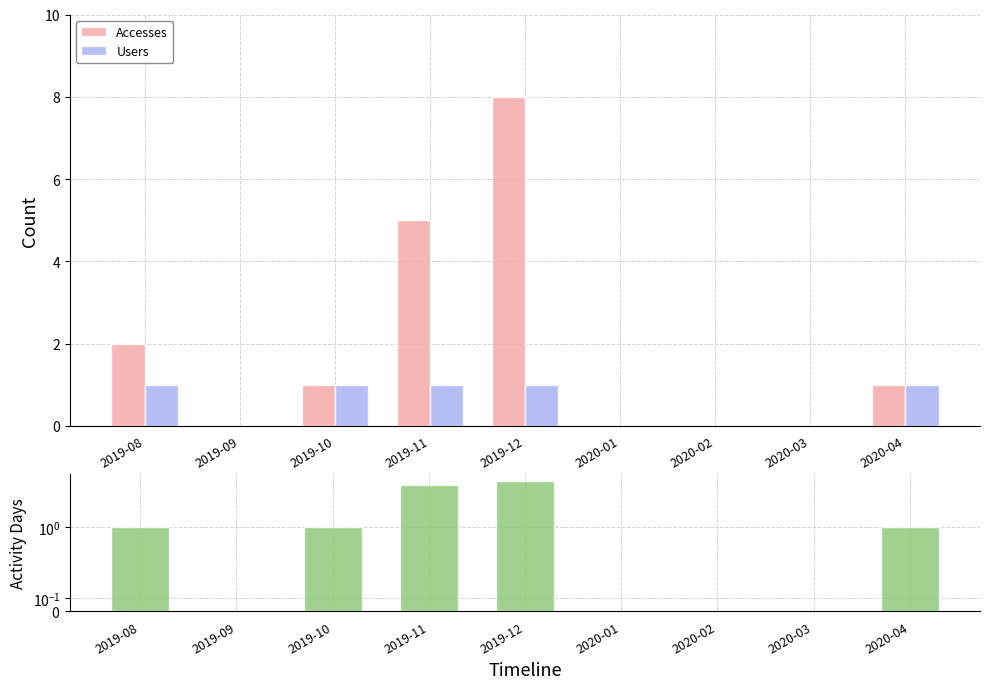

Rank the series by their maximum value, from lowest to highest.

Users, Activity Days, Accesses